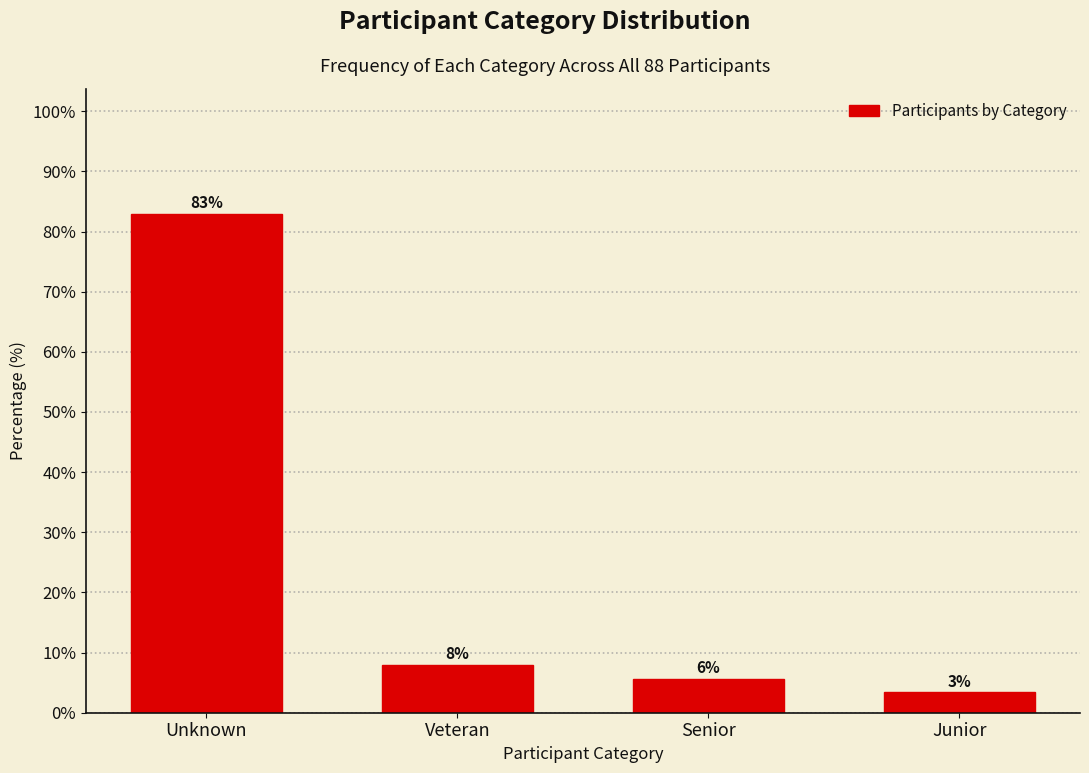

Which has a higher value, Unknown or Senior?

Unknown